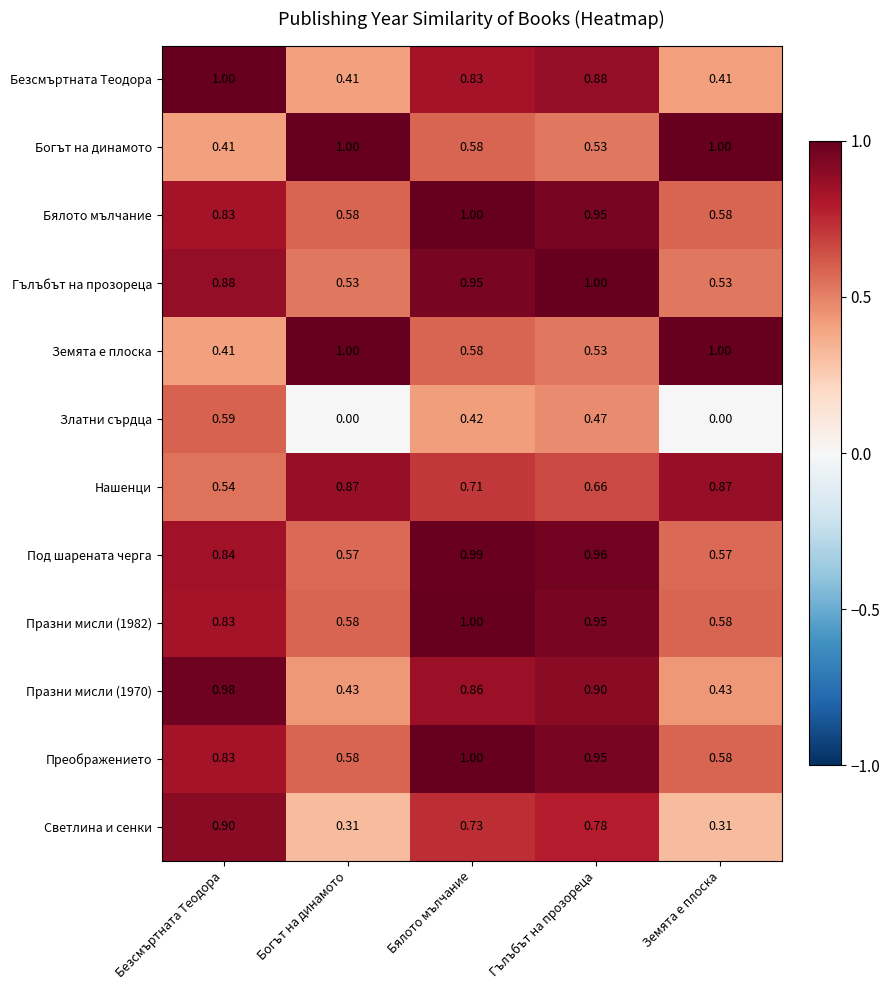

What is the difference between the highest and lowest values at Богът на динамото?

1.0